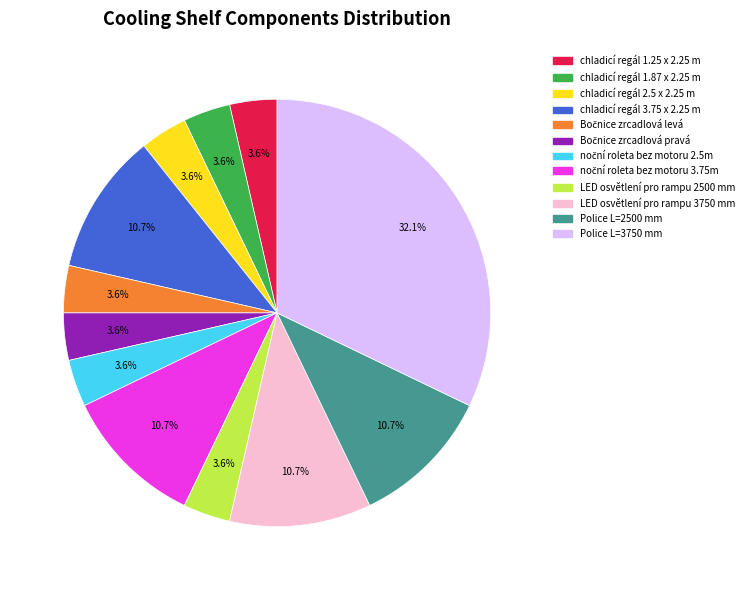

How many slices are in this pie chart?

12